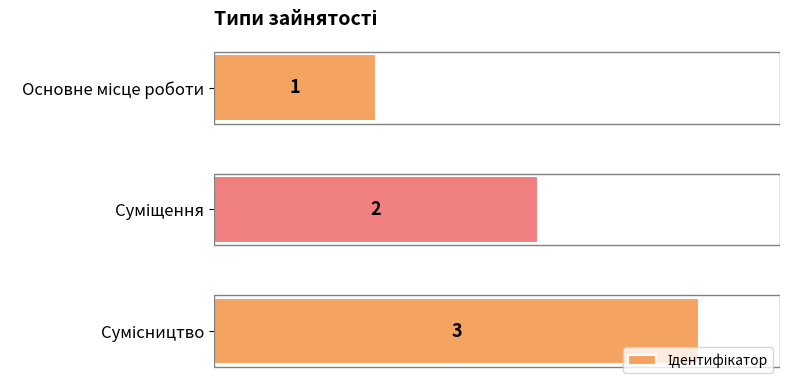

How many values are between 1 and 3?

3